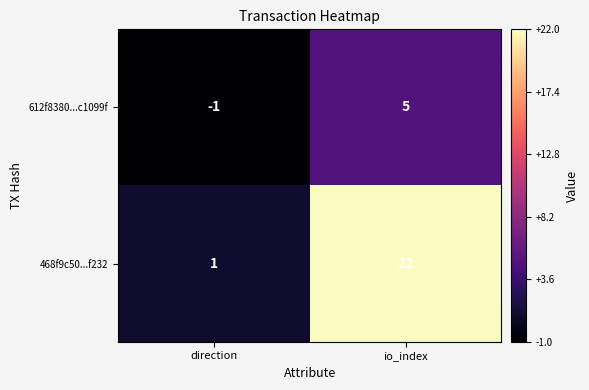

What is the difference between the 612f8380...c1099f values at io_index and direction?

6